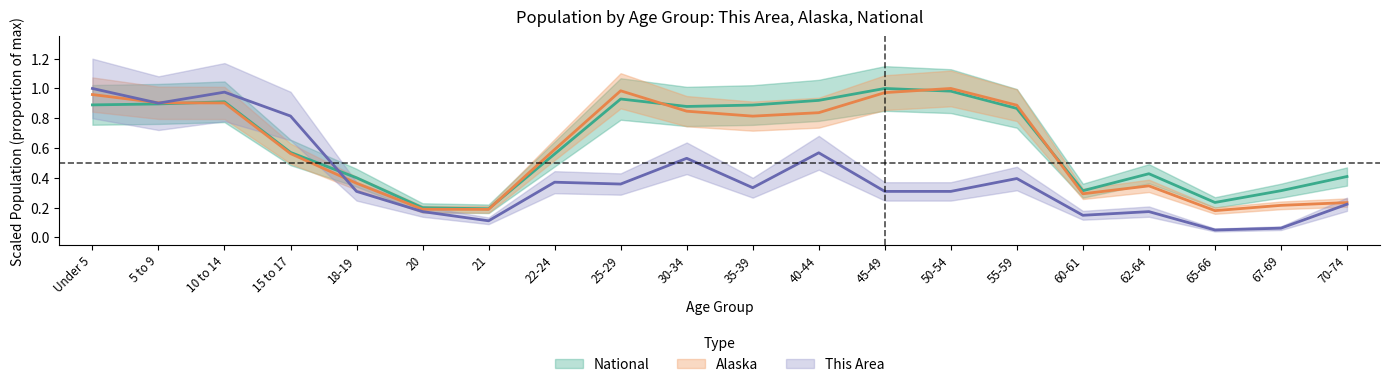

In Alaska, how many points are lower than both neighbors (excluding endpoints)?

4